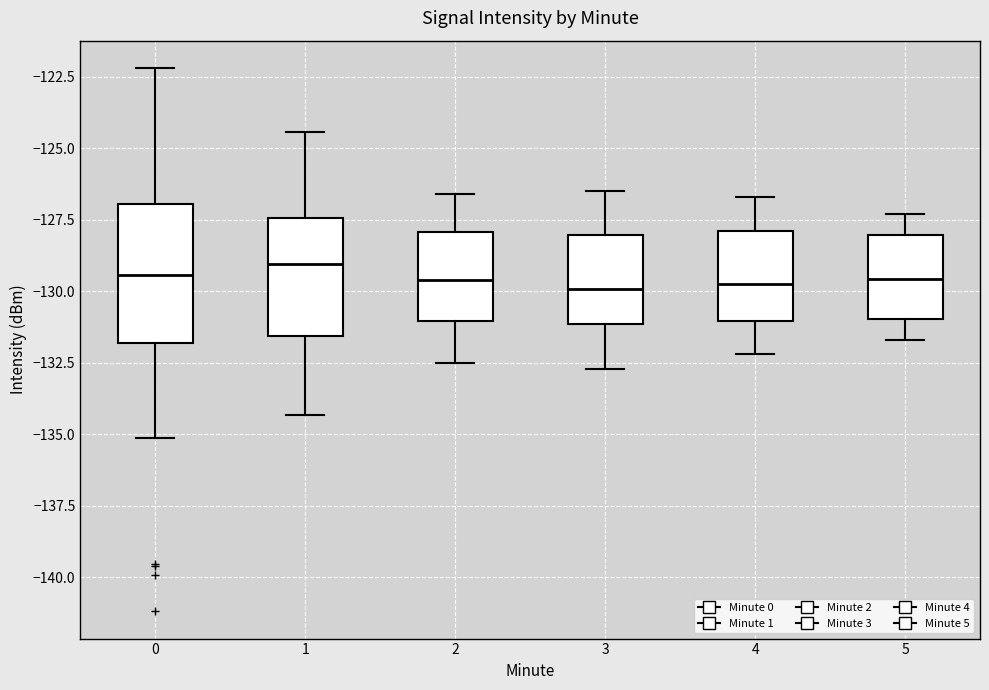

Reading left to right, read every box against the y-axis: the position of its median line, the range the box covers, and the ends of its whiskers. The values are not printed on the chart, so give them approximately, as read against the axis.

0: median -129.5, box -132.0 to -127.0, whiskers -135.0 to -122.0
1: median -129.0, box -131.5 to -127.5, whiskers -134.5 to -124.5
2: median -129.5, box -131.0 to -128.0, whiskers -132.5 to -126.5
3: median -130.0, box -131.0 to -128.0, whiskers -132.5 to -126.5
4: median -129.5, box -131.0 to -128.0, whiskers -132.0 to -126.5
5: median -129.5, box -131.0 to -128.0, whiskers -131.5 to -127.5